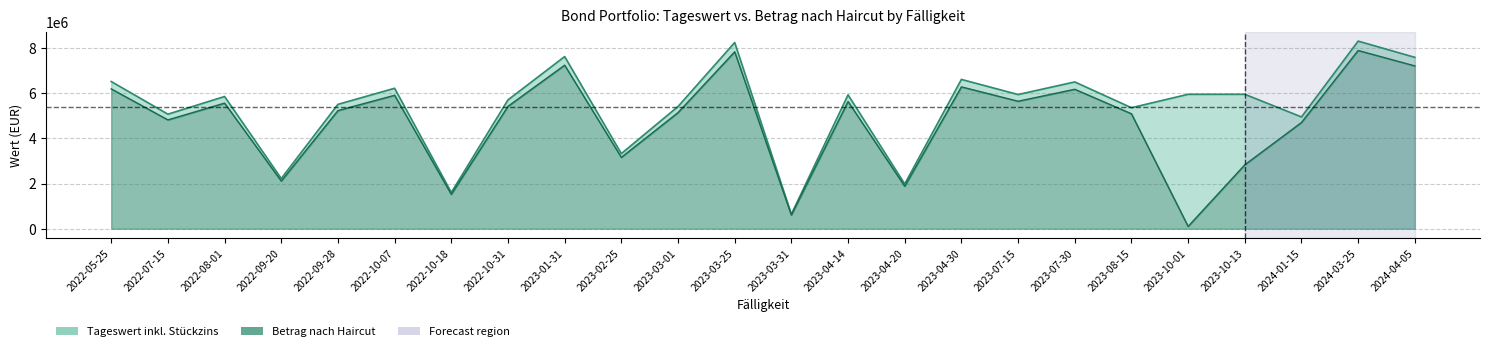

Count the number of categories in the chart.

24